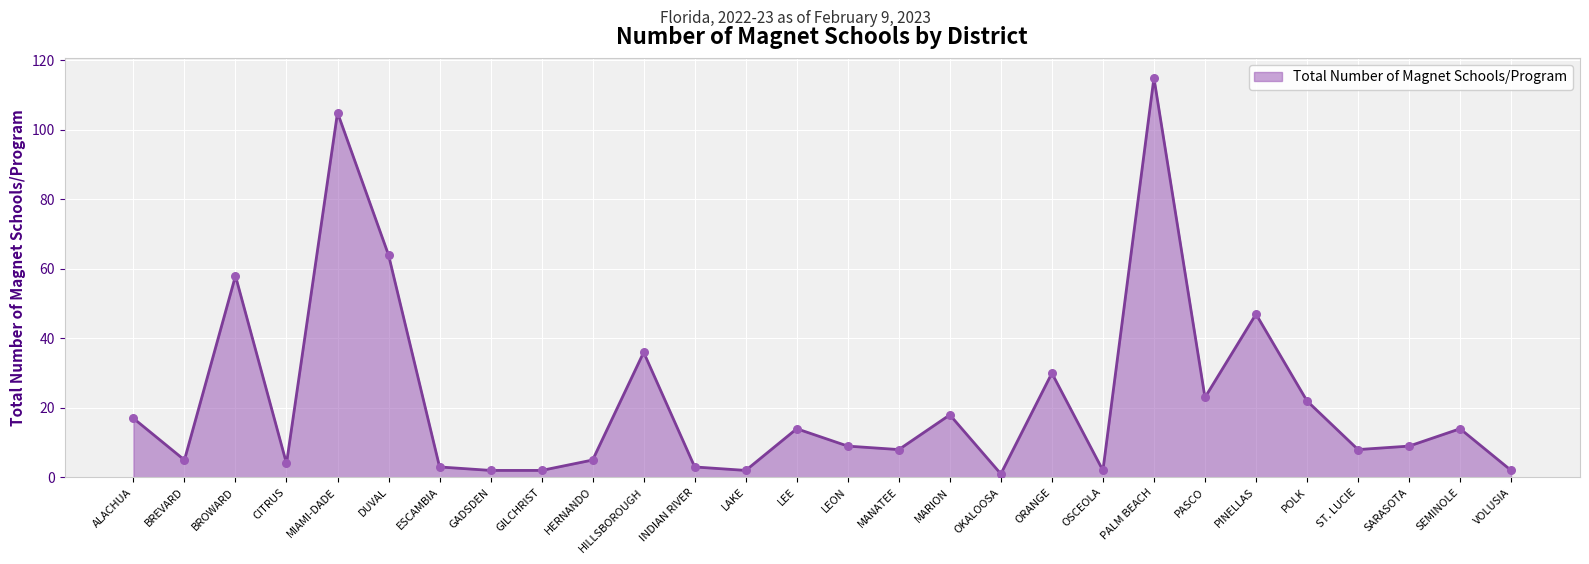

What is the change in value from HILLSBOROUGH to OSCEOLA?

-34